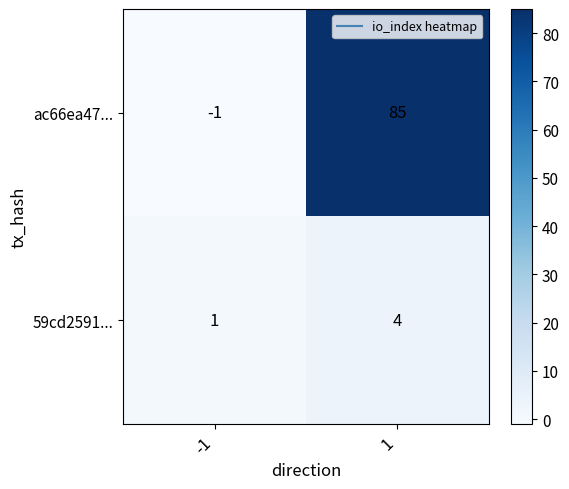

Rank the series at -1 from highest to lowest value.

59cd2591..., ac66ea47...